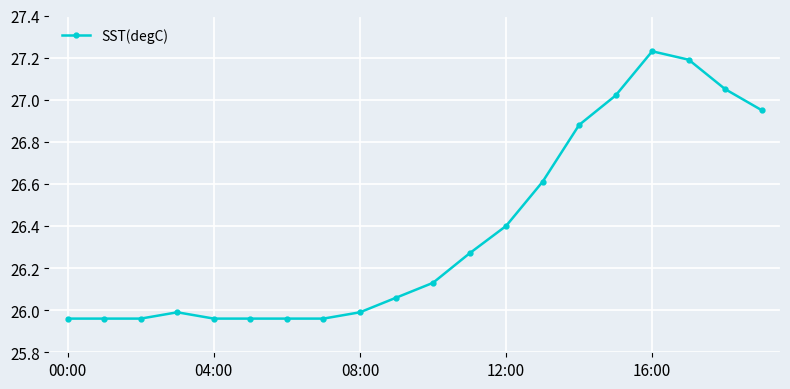

What is the difference between the maximum and minimum values?

1.3